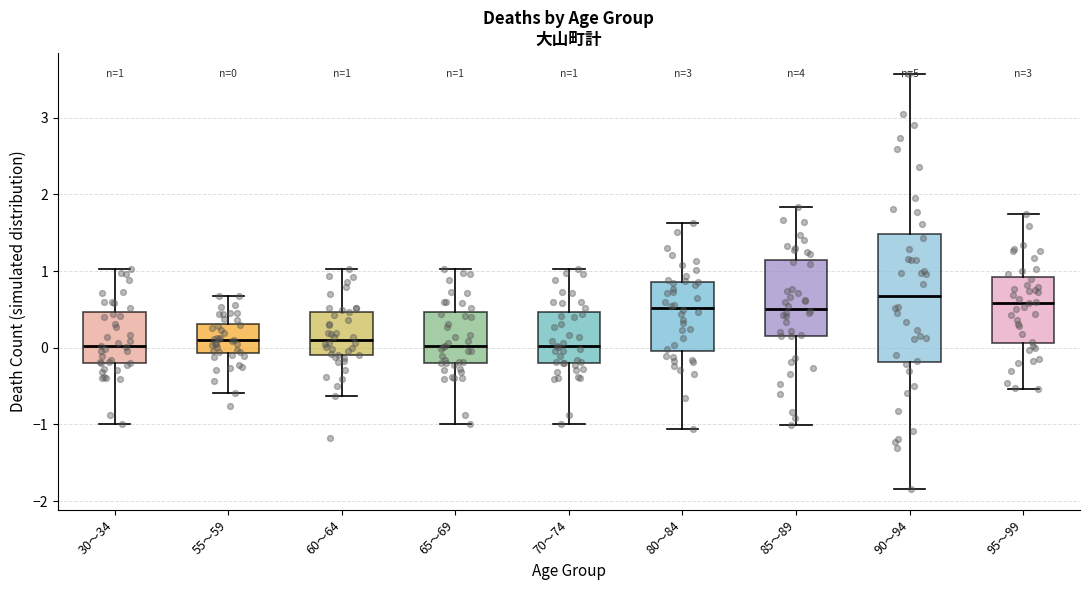

Which box is the tallest, from its lower edge to its upper edge?

90～94